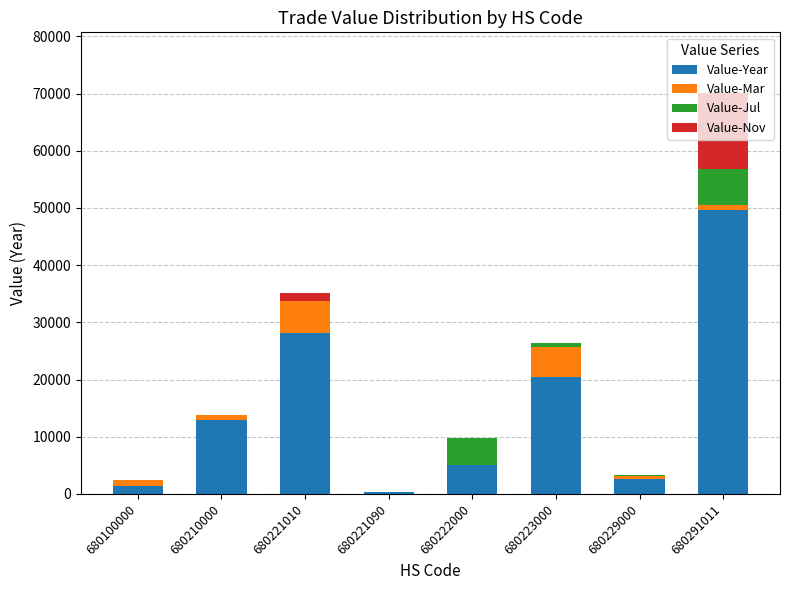

What are all the series names shown in the legend?

Value-Year, Value-Mar, Value-Jul, Value-Nov